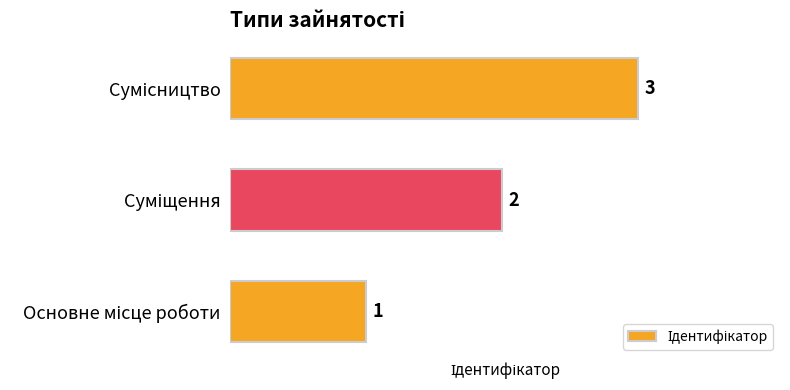

Count the values in the range 1 to 3.

3